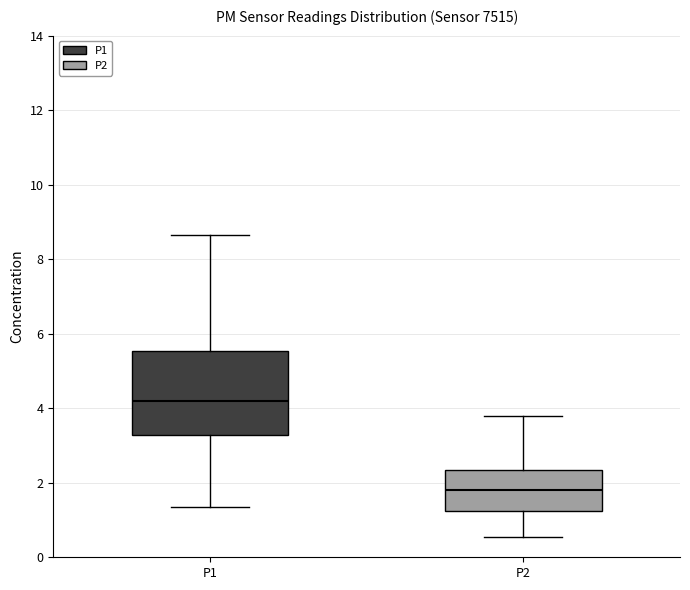

Which box is the tallest, from its lower edge to its upper edge?

P1